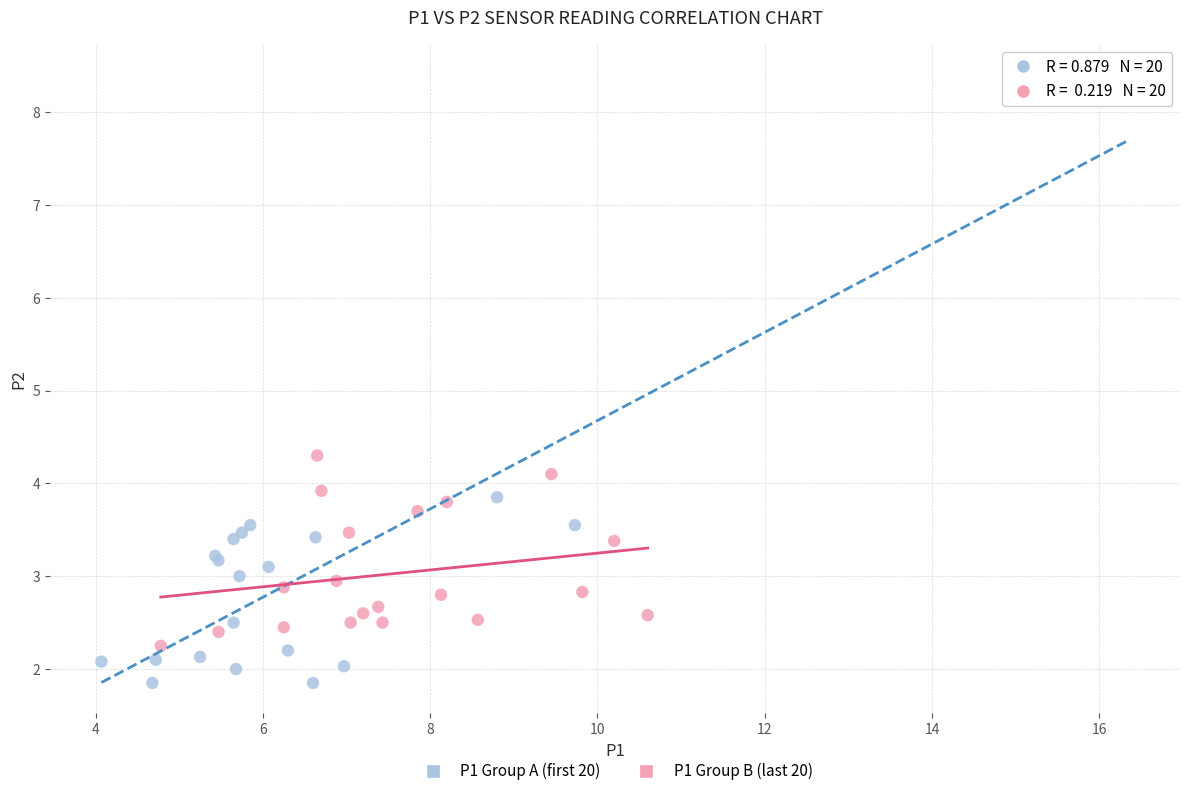

Which series contains the highest Y value?

P1 Group A (first 20)